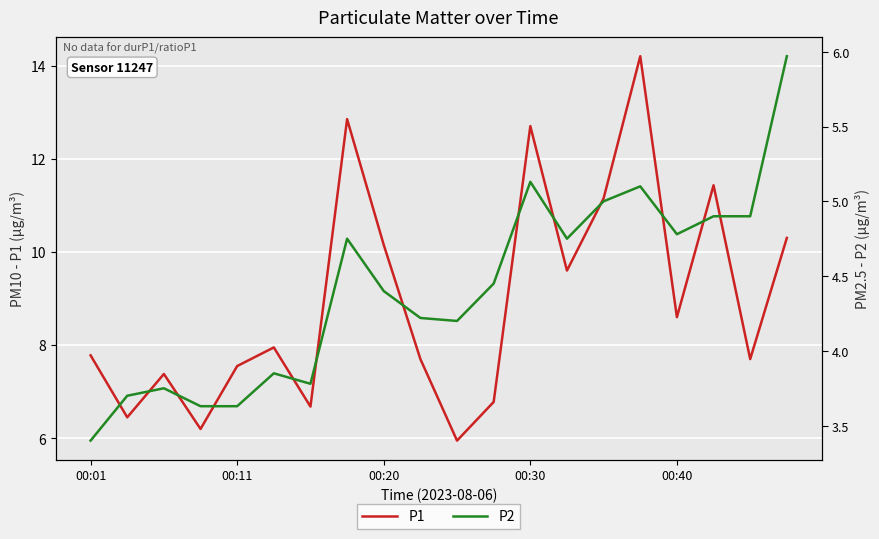

What is the maximum value for P1?

14.2